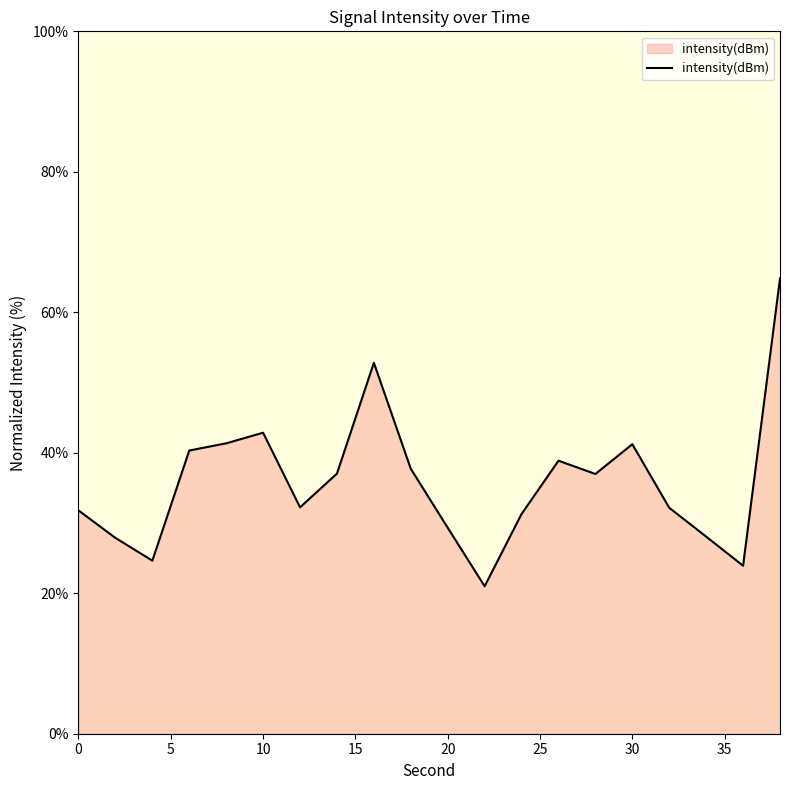

How many interior local valleys (lower than both neighbors) does the data have?

5